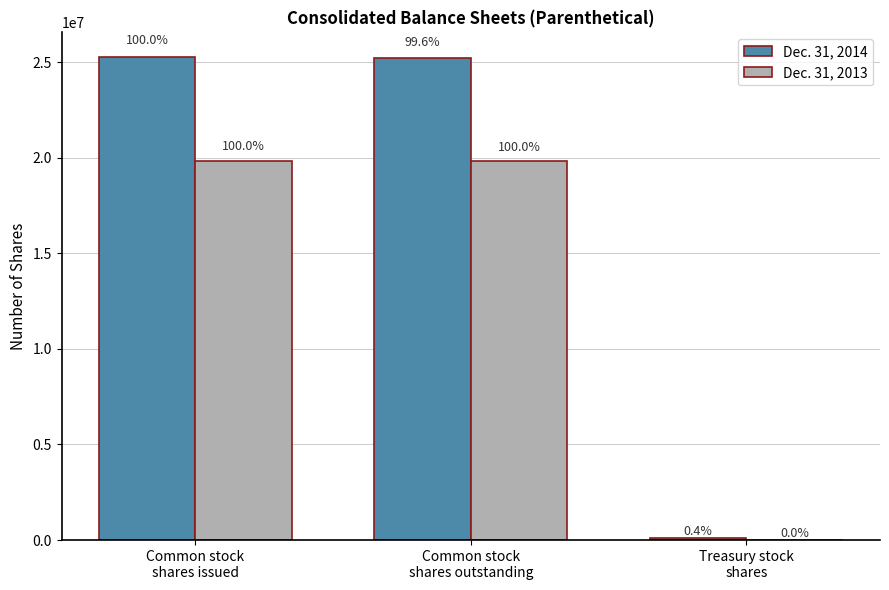

What are all the series names shown in the legend?

Dec. 31, 2014, Dec. 31, 2013